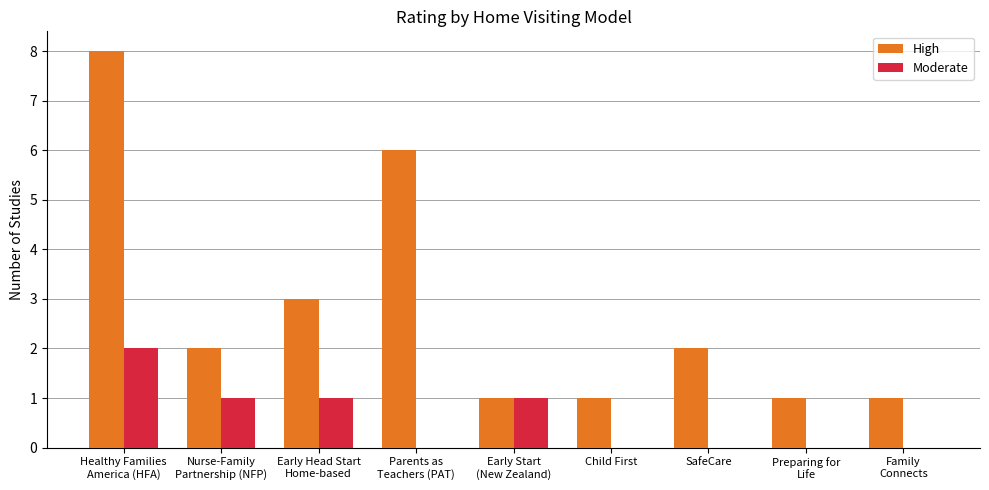

How many distinct data groups are displayed?

2